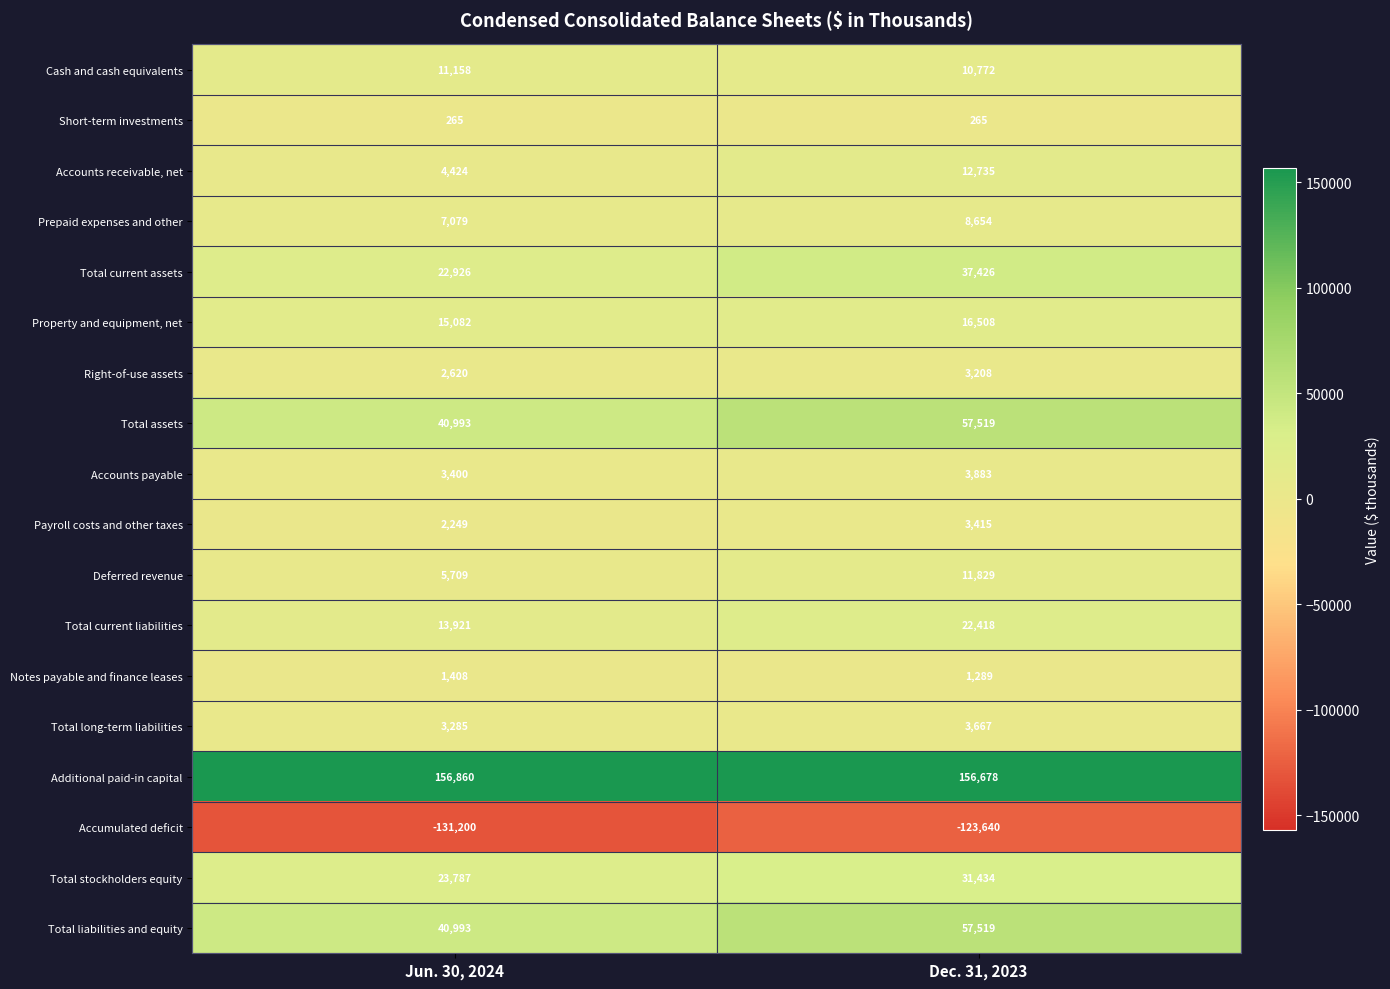

What is the spread (max minus min) of values at Jun. 30, 2024?

288060